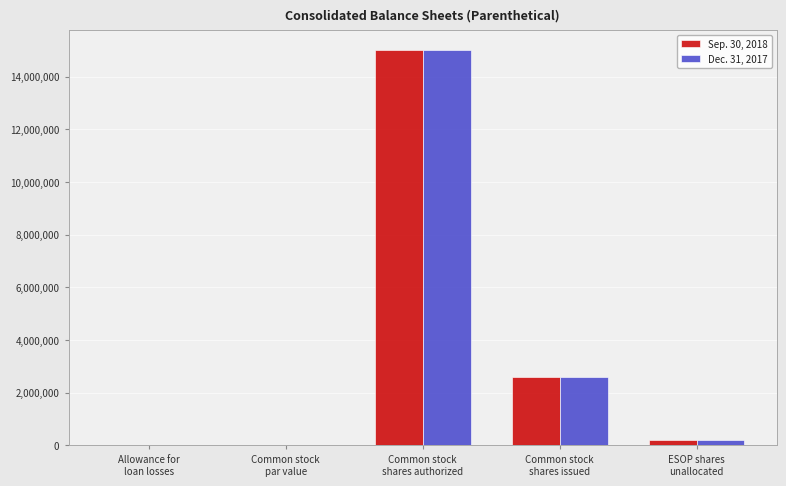

What is the greatest value displayed?

15000000.0